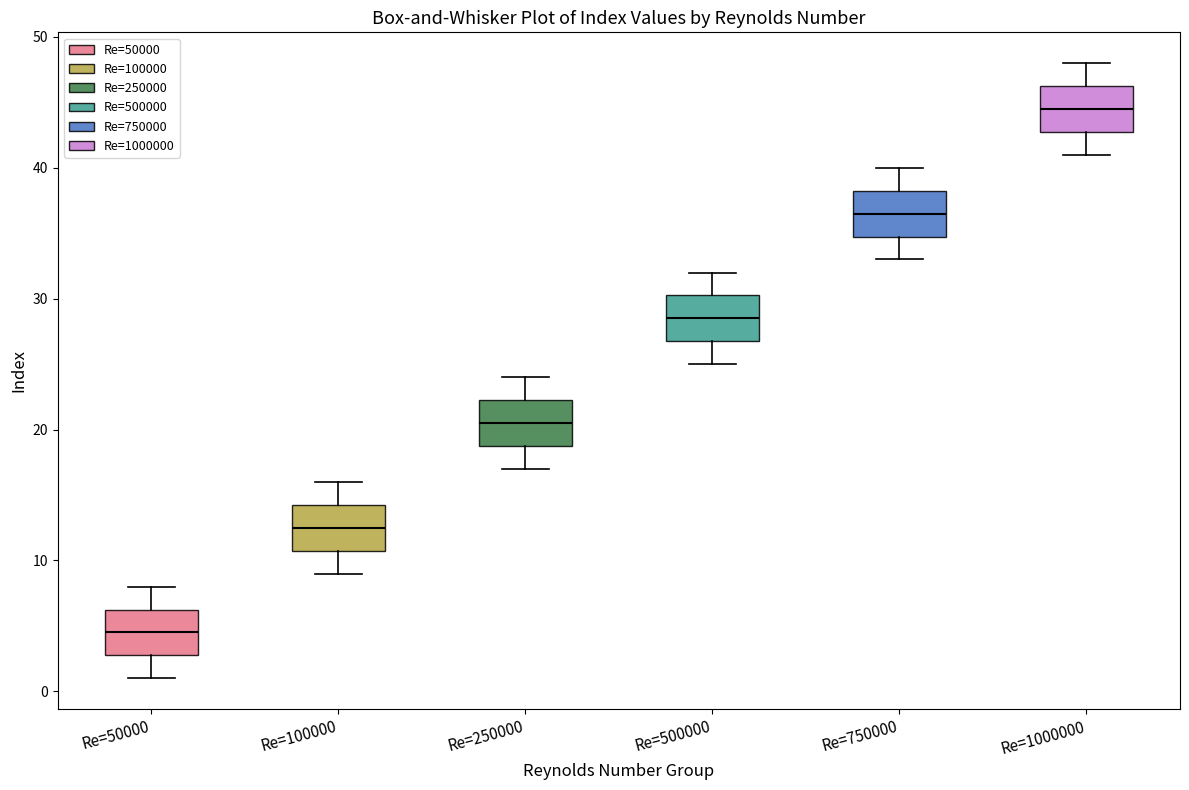

Reading left to right, transcribe this box plot: for each box, give where its median line is, the range the box spans, and where its two whiskers end, as read against the y-axis. The values are not printed on the chart, so give them approximately, as read against the axis.

Re=50000: median 5, box 3 to 6, whiskers 1 to 8
Re=100000: median 13, box 11 to 14, whiskers 9 to 16
Re=250000: median 21, box 19 to 22, whiskers 17 to 24
Re=500000: median 29, box 27 to 30, whiskers 25 to 32
Re=750000: median 37, box 35 to 38, whiskers 33 to 40
Re=1000000: median 45, box 43 to 46, whiskers 41 to 48